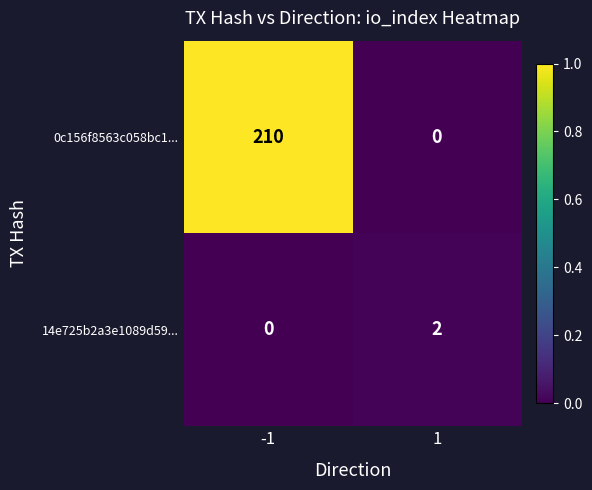

Which series has the largest total across all categories?

0c156f8563c058bc1...